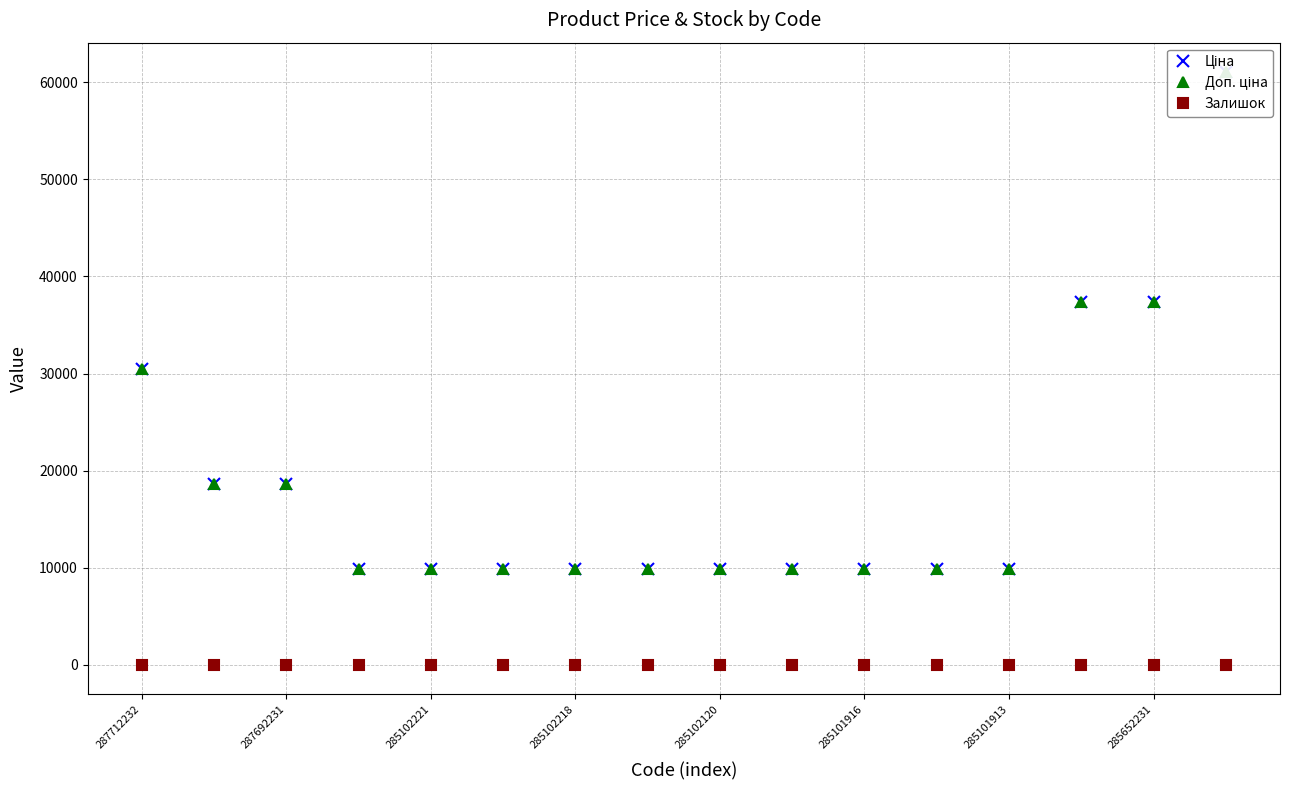

Reading right to left, extract all data points from this chart.

Ціна: 61024.7	37343.0	37343.0	9908.5	9908.5	9908.5	9908.5	9908.5	9908.5	9908.5	9908.5	9908.5	9908.5	18671.5	18671.5	30512.3
Доп. ціна: 61024.7	37343.0	37343.0	9908.5	9908.5	9908.5	9908.5	9908.5	9908.5	9908.5	9908.5	9908.5	9908.5	18671.5	18671.5	30512.3
Залишок: 15.0	22.0	12.0	35.0	0.0	0.0	1.0	0.0	0.0	3.0	7.0	8.0	0.0	0.0	0.0	0.0